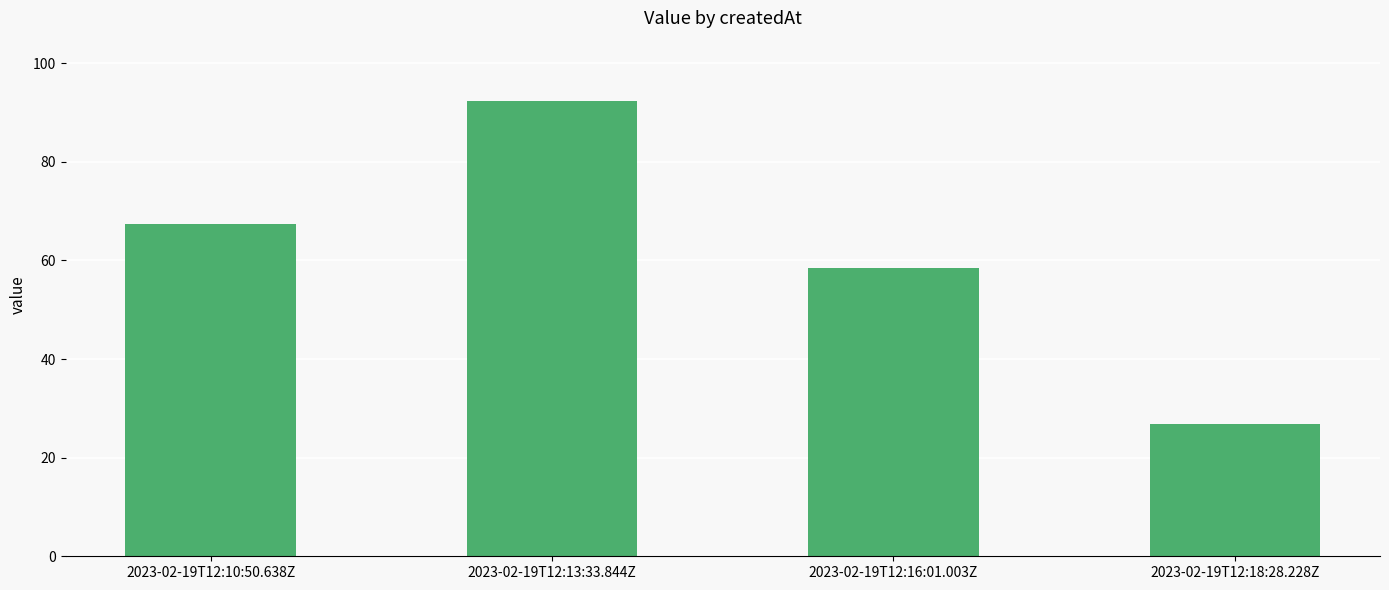

Are the bars horizontal?

No